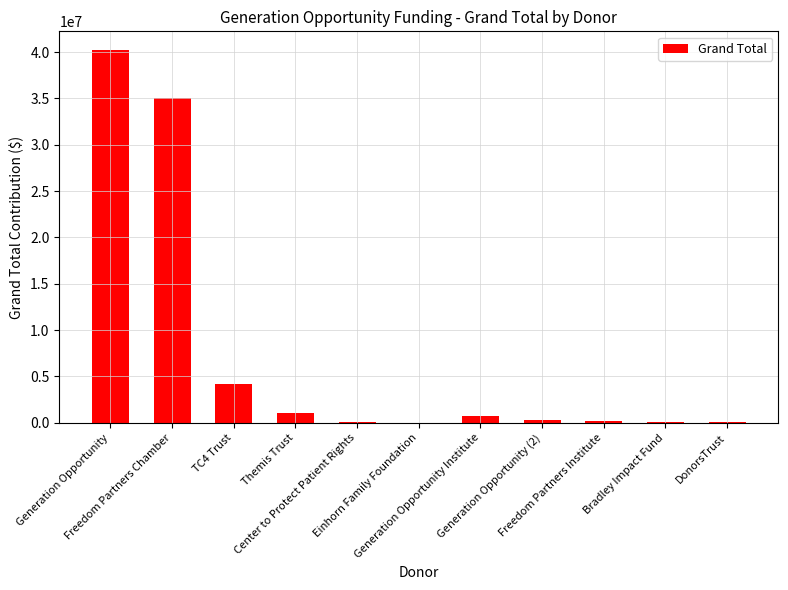

What is the change in value from Center to Protect Patient Rights to DonorsTrust?

+70789